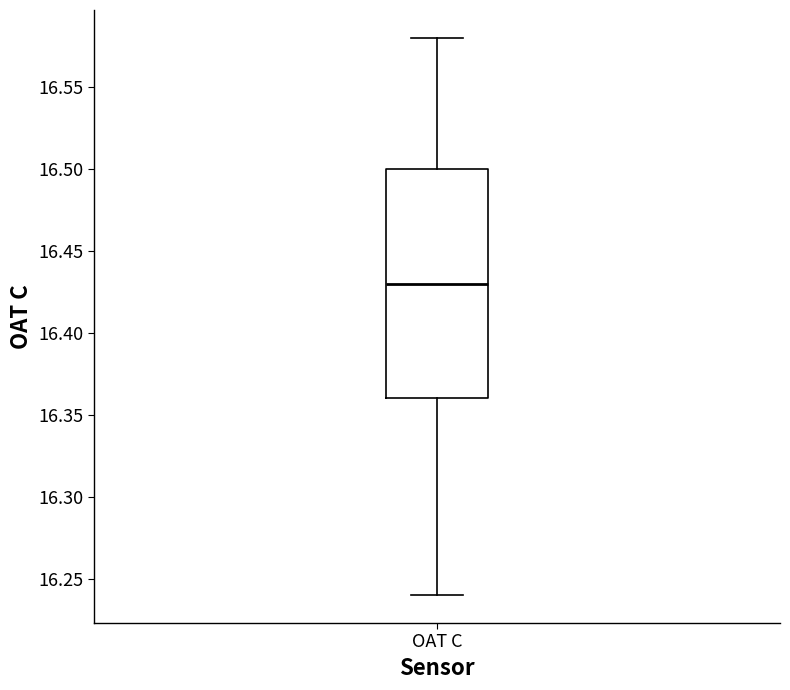

Where is the lower edge of the box for OAT C on the y-axis? The values are not printed on the chart, so give them approximately, as read against the axis.

16.36